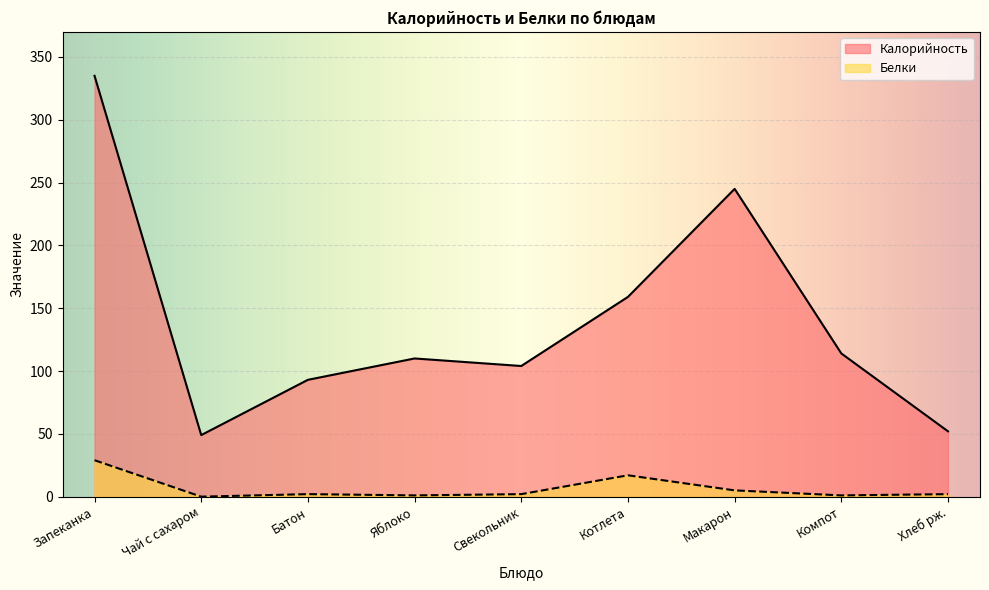

How many lines are shown in the chart?

2